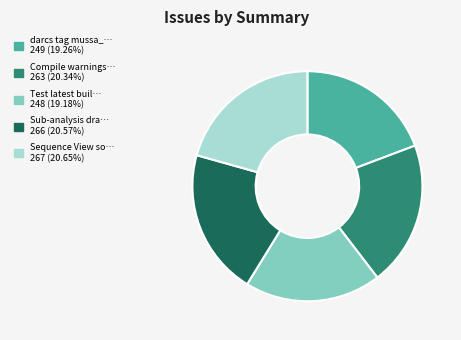

Does any single category account for the majority?

No